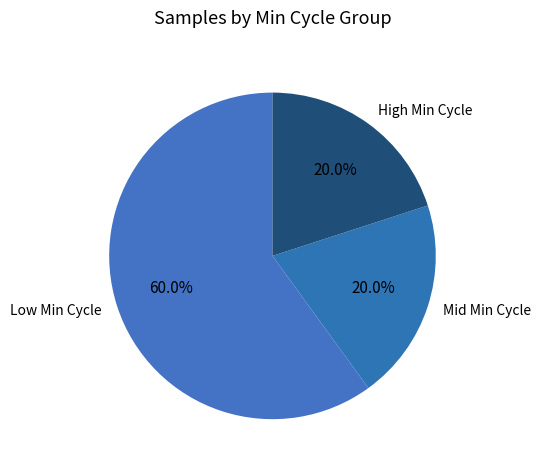

Which category has the biggest portion of the pie?

Low Min Cycle